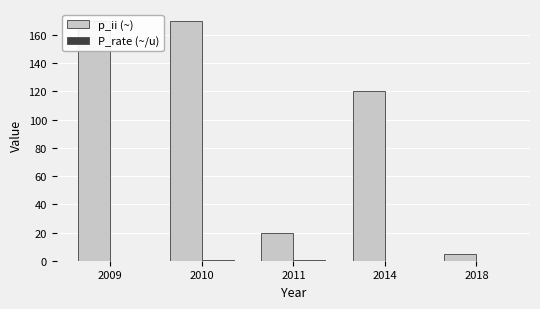

List the series in order of their overall mean, highest first.

p_ii (~), P_rate (~/u)